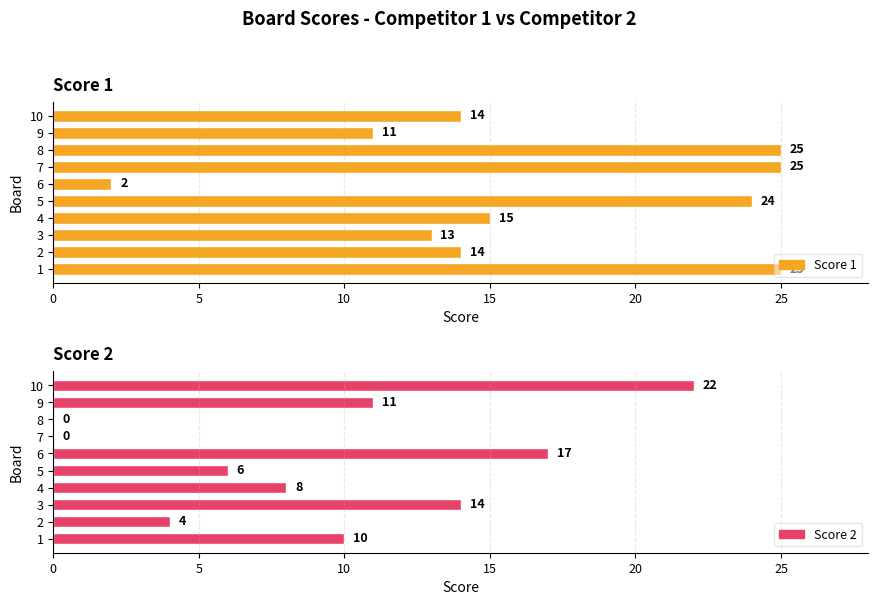

The value of Score 1 at 1 is 7. True or false?

False